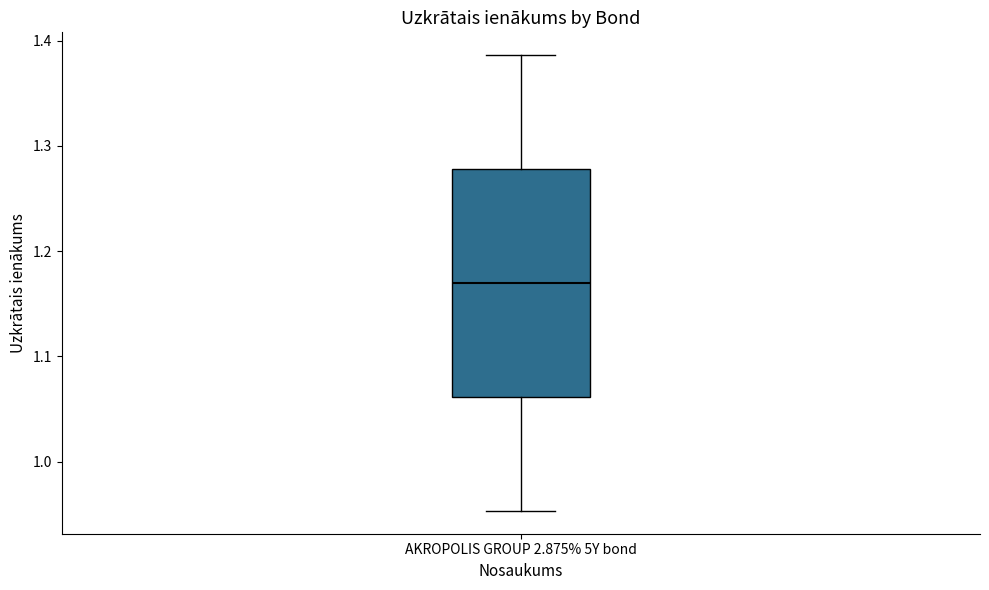

Transcribe this box plot: give where the median line is, the range the box spans, and where the two whiskers end, as read against the y-axis. The values are not printed on the chart, so give them approximately, as read against the axis.

median 1.17, box 1.06 to 1.28, whiskers 0.95 to 1.39